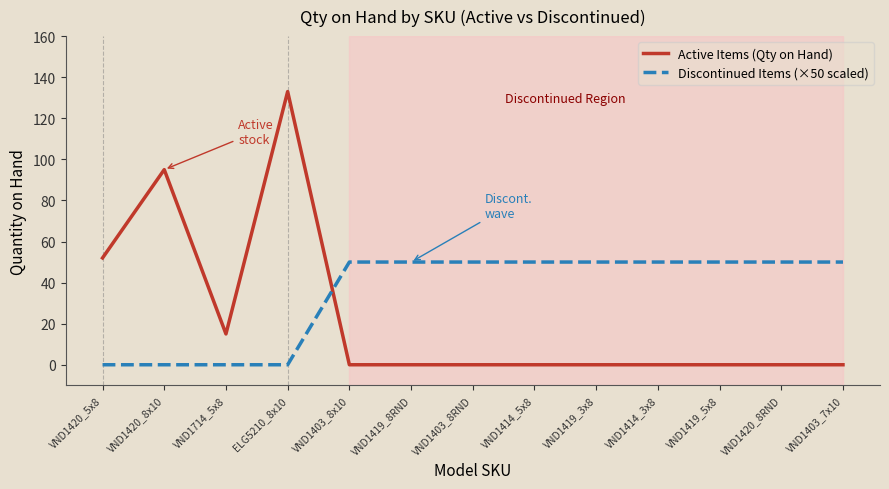

Is the value of Discontinued Items (×50 scaled) at VND1420_8RND greater than the value of Active Items (Qty on Hand) at ELG5210_8x10?

No